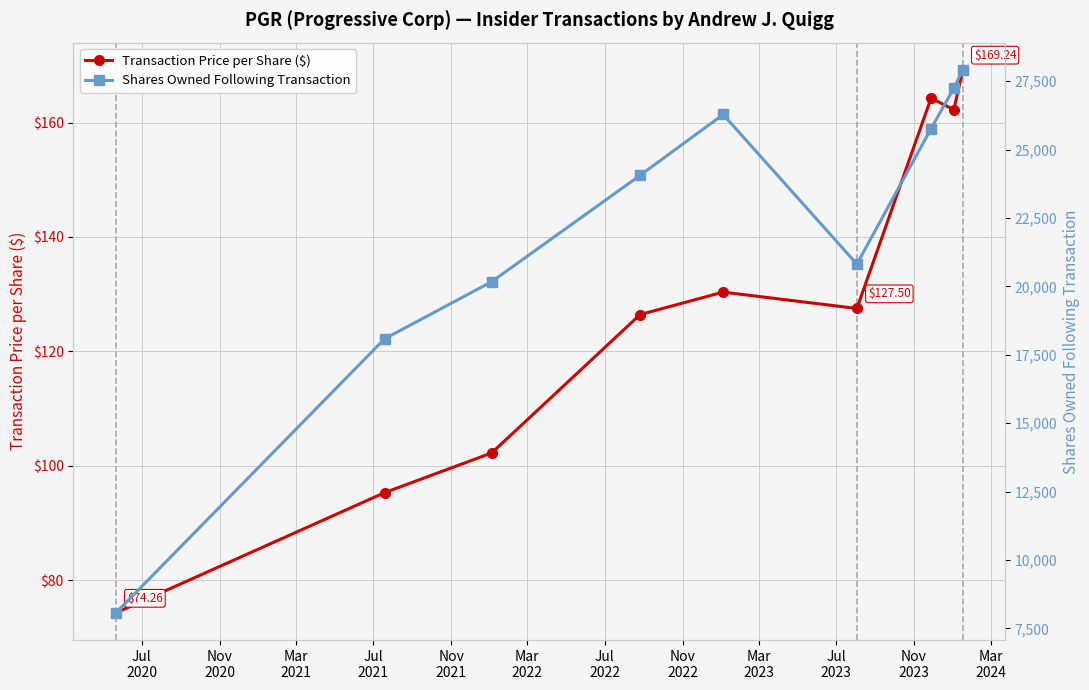

Reading right to left, transcribe all the data shown in this chart.

Transaction Price per Share ($): 169.2	162.3	164.3	127.5	130.4	126.4	102.2	95.3	74.3
Shares Owned Following Transaction: 27921.0	27247.0	25769.0	20816.0	26286.0	24061.0	20174.0	18085.0	8063.0